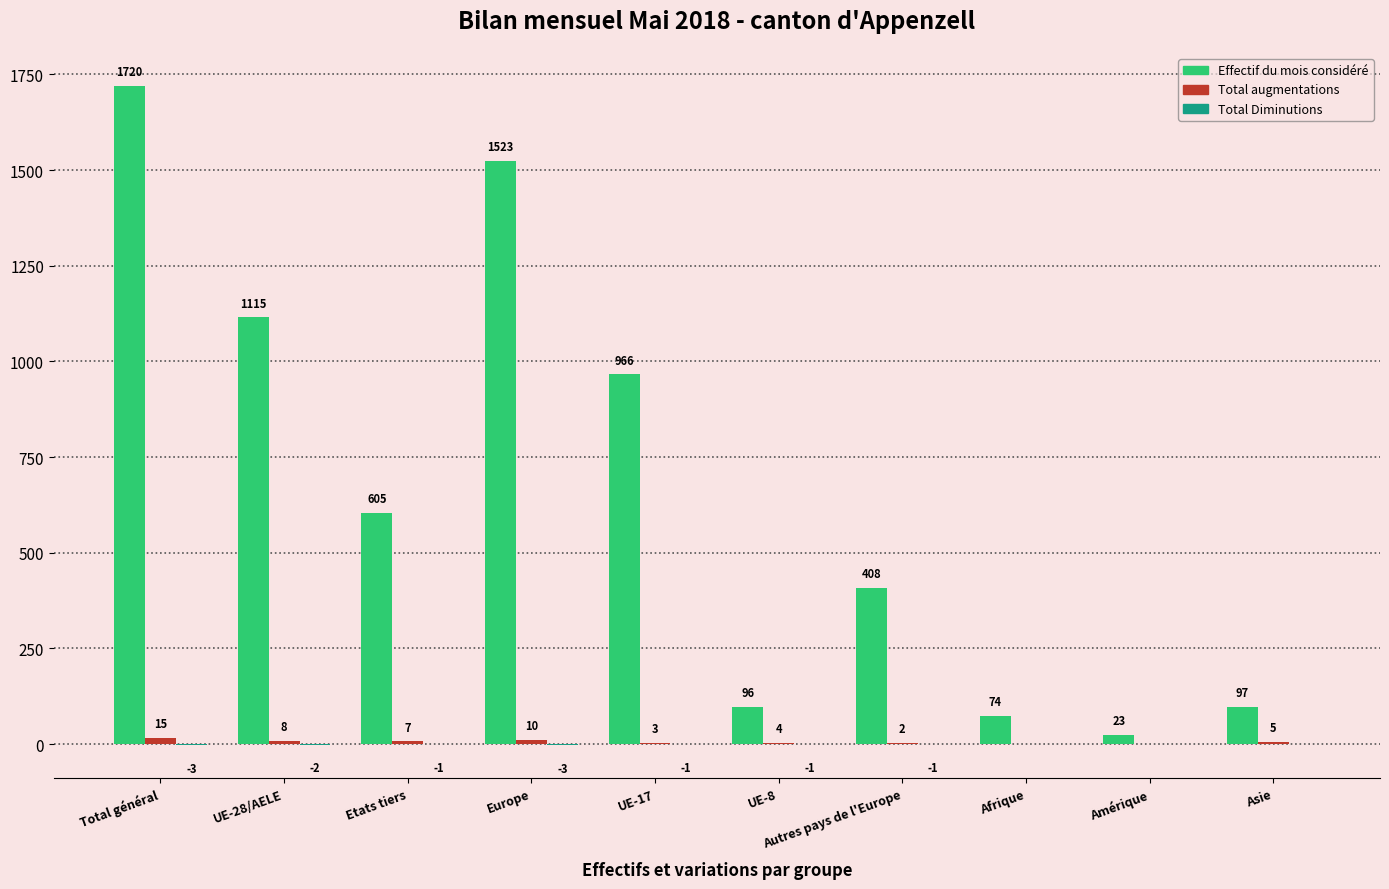

Where does the Effectif du mois considéré series first go above 605?

Total général